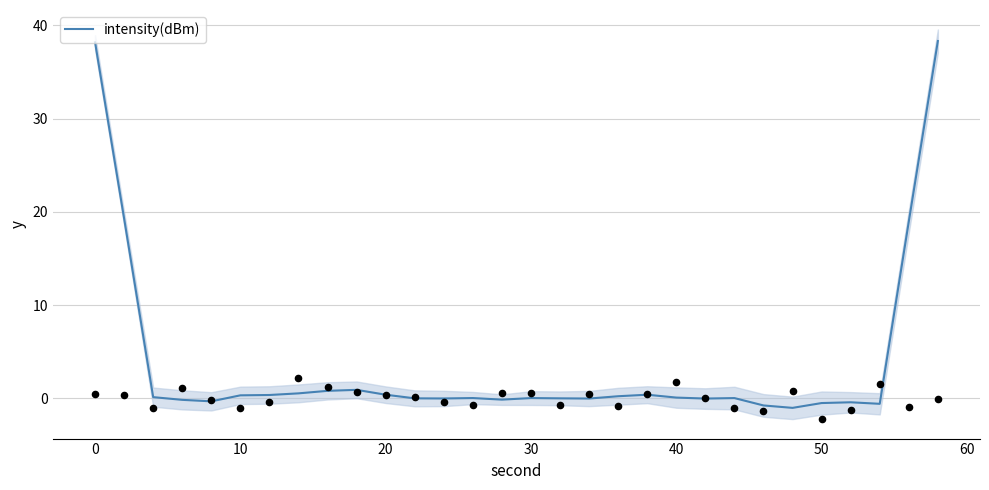

What is the maximum value for intensity(dBm)?

38.3